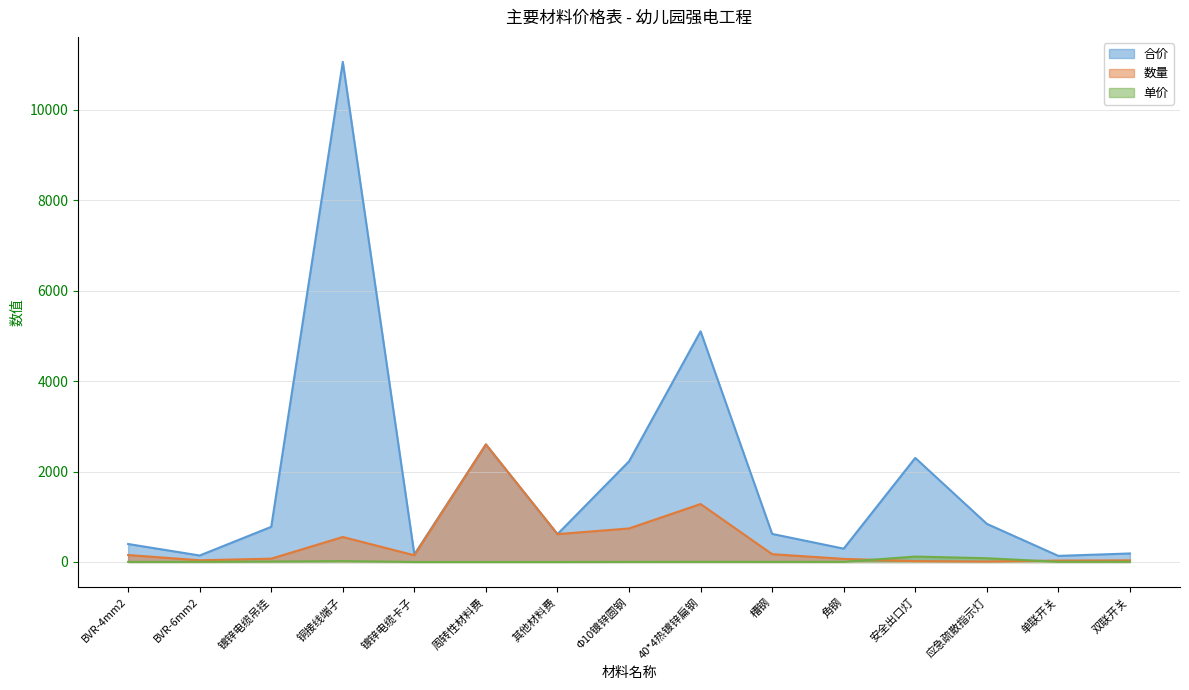

The 单价 series shows 3.8 at BVR-6mm2. True or false?

True